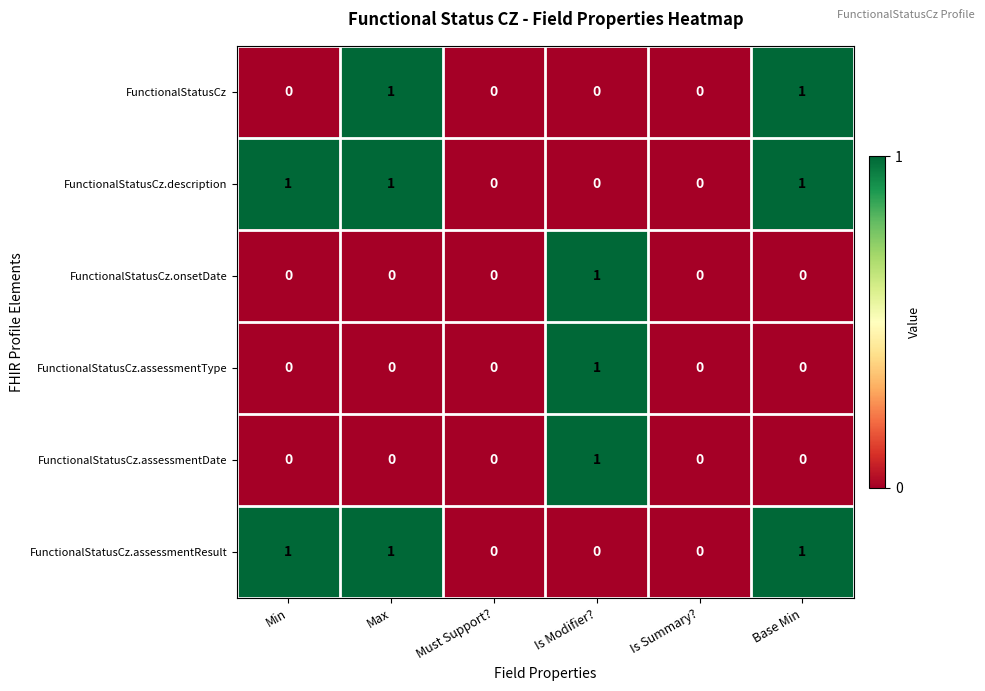

Is the value of FunctionalStatusCz.assessmentResult at Max greater than the value of FunctionalStatusCz.onsetDate at Is Summary??

Yes